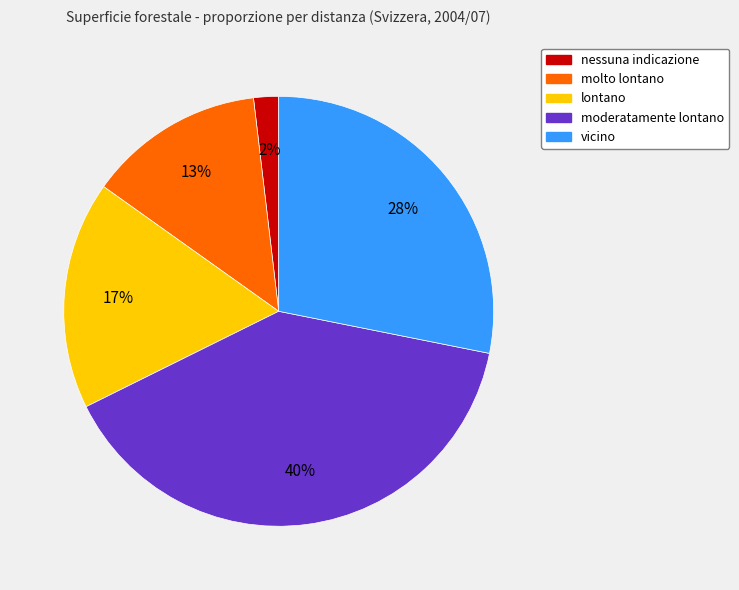

What is the ratio of the value at lontano to the value at molto lontano?

1.3